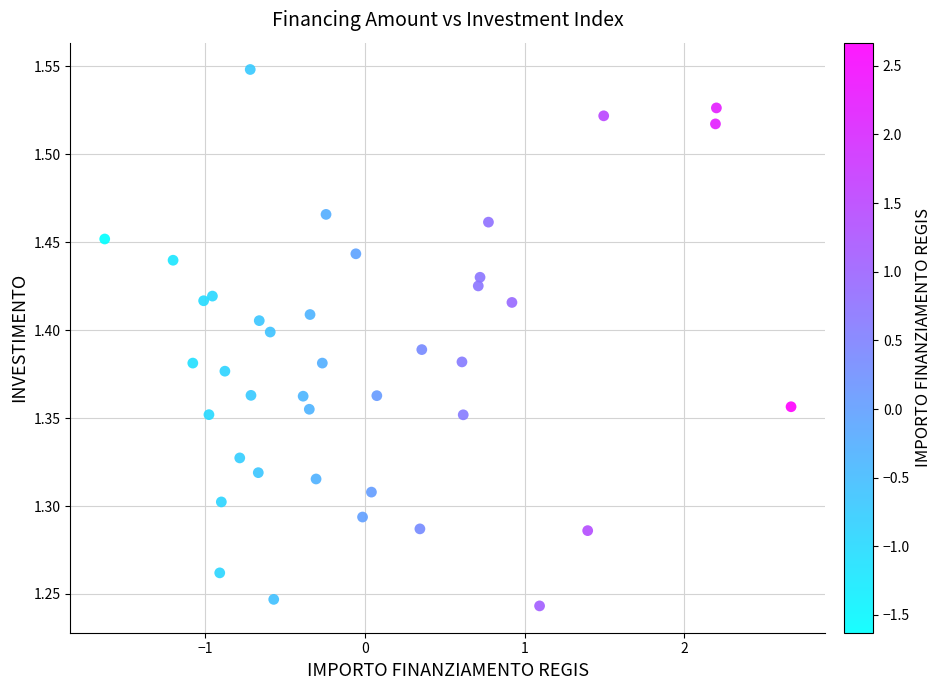

What is the range of Y values (max minus min)?

0.3